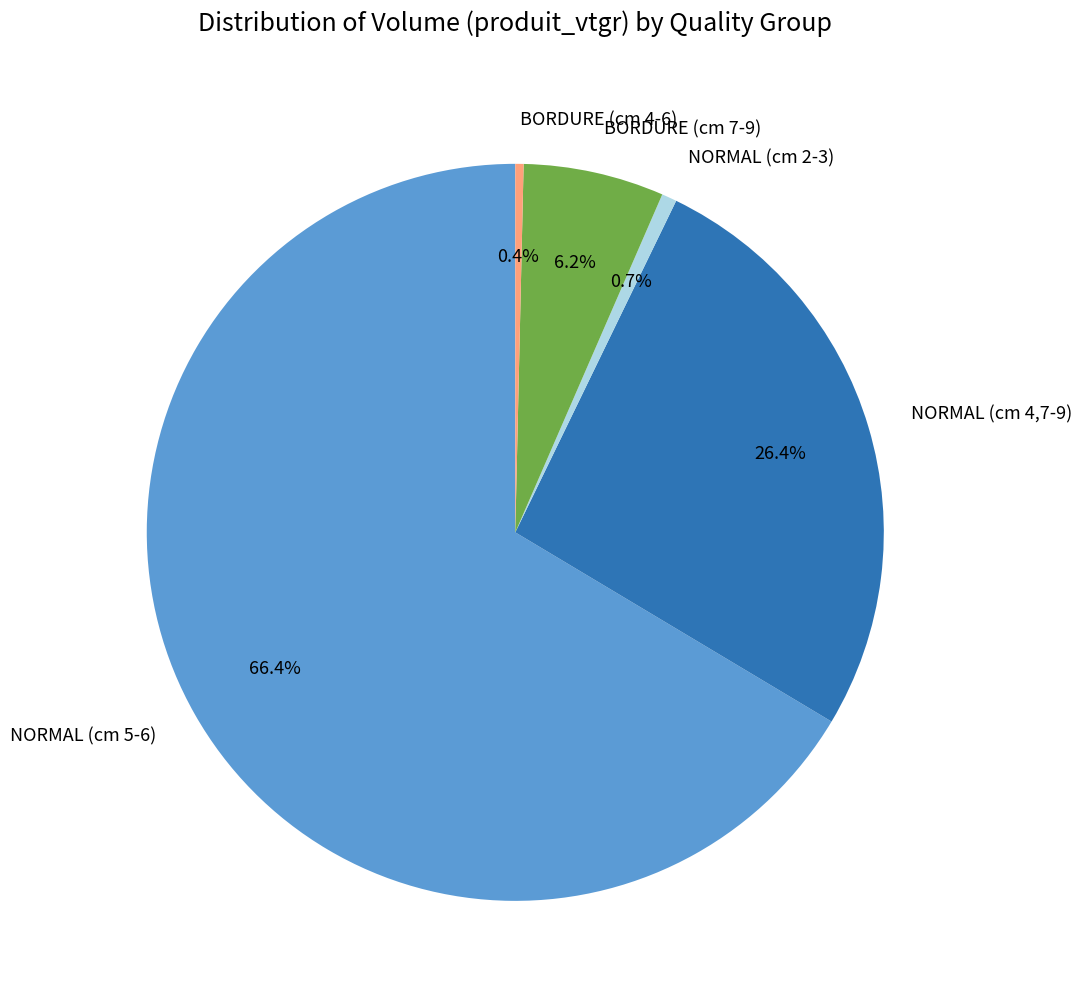

What portion of the pie excludes BORDURE (cm 4-6)?

99.6%